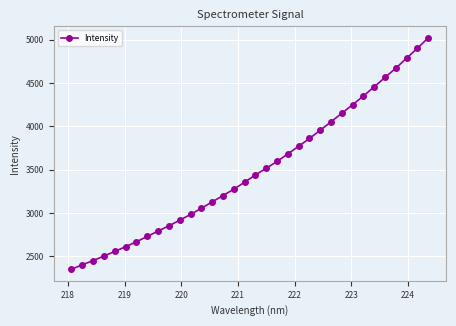

What is the greatest value displayed?

5020.9